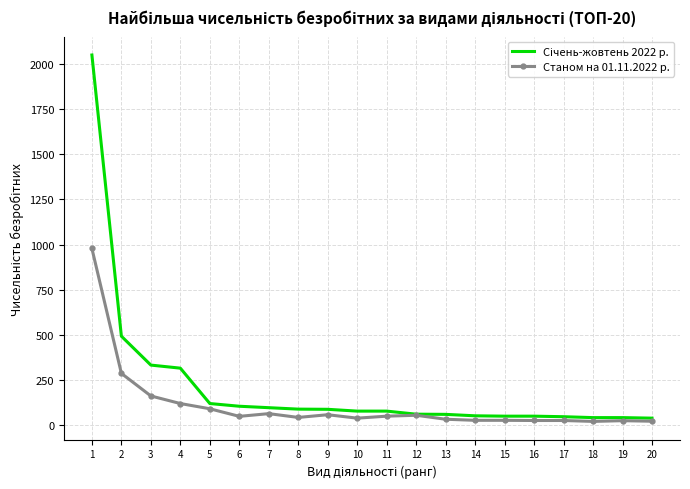

True or false: Станом на 01.11.2022 р. has a value of 1284 at 1.

False